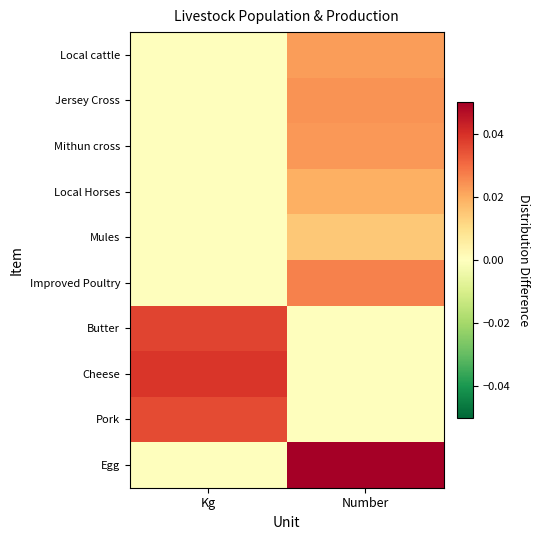

Reading left to right, transcribe all the data shown in this chart.

Local cattle: Kg=0.0	Number=0.0
Jersey Cross: Kg=0.0	Number=0.0
Mithun cross: Kg=0.0	Number=0.0
Local Horses: Kg=0.0	Number=0.0
Mules: Kg=0.0	Number=0.0
Improved Poultry: Kg=0.0	Number=0.0
Butter: Kg=0.0	Number=0.0
Cheese: Kg=0.0	Number=0.0
Pork: Kg=0.0	Number=0.0
Egg: Kg=0.0	Number=0.1